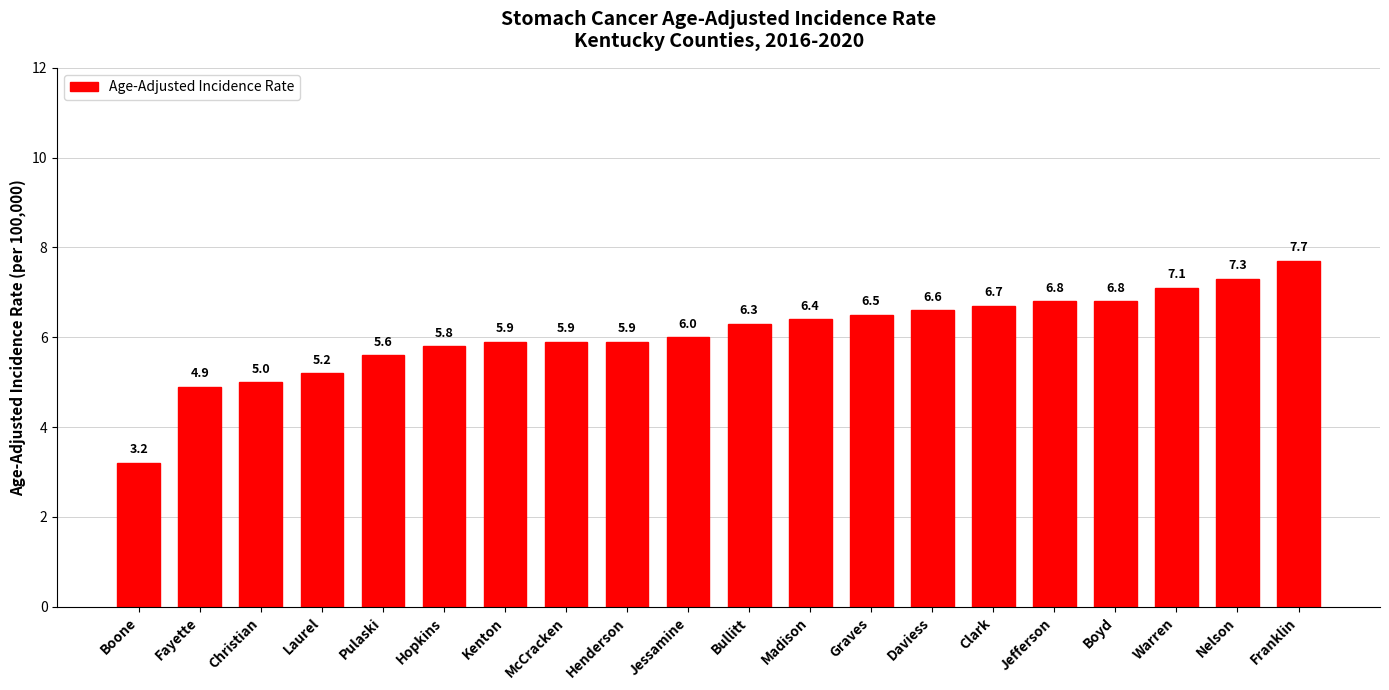

What position from the left is McCracken?

8